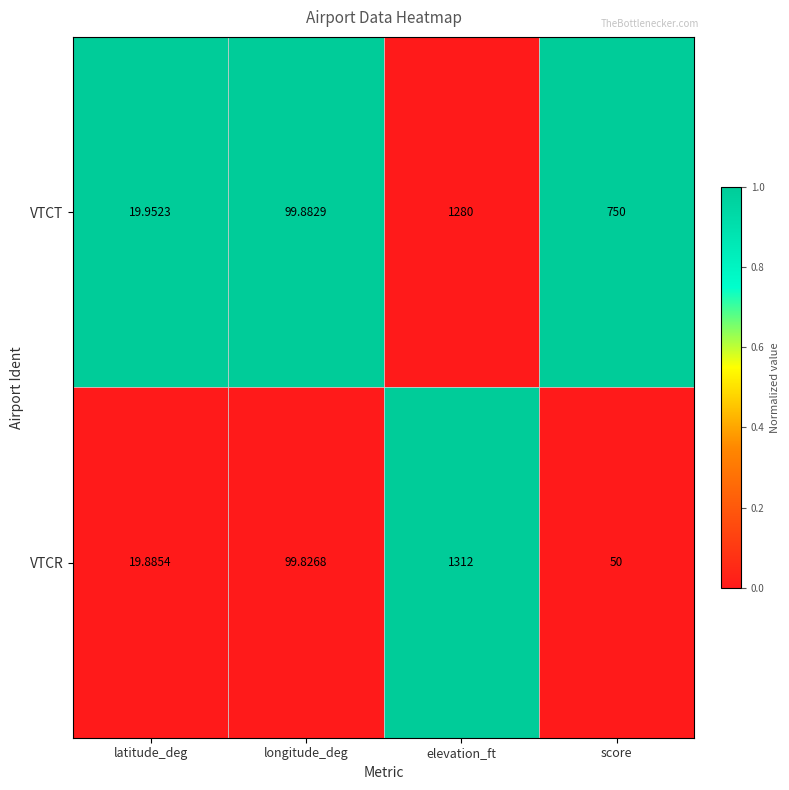

At which label is VTCT closest to 649?

score